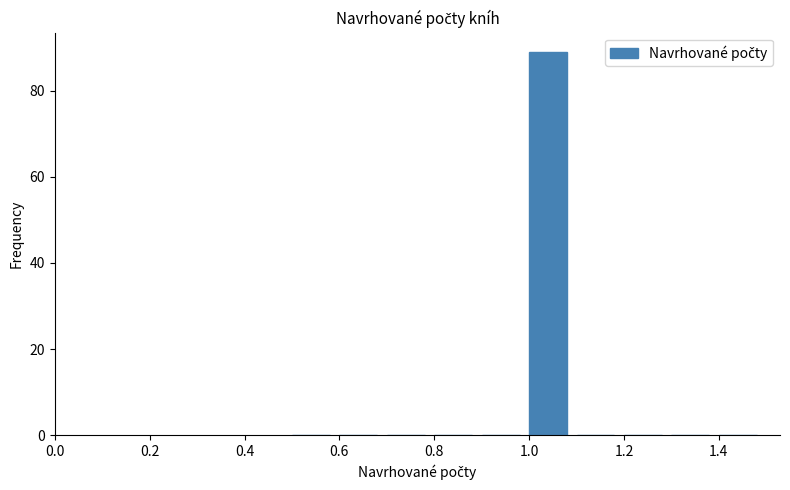

Which range on the x-axis has the tallest bar?

1.0 to 1.1